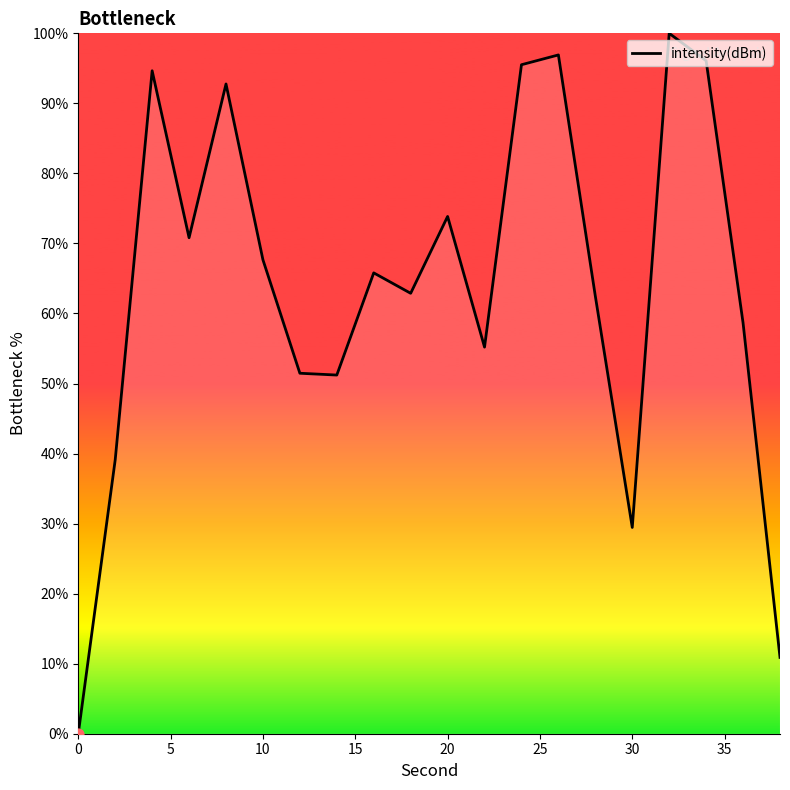

What is the greatest value displayed?

100.0